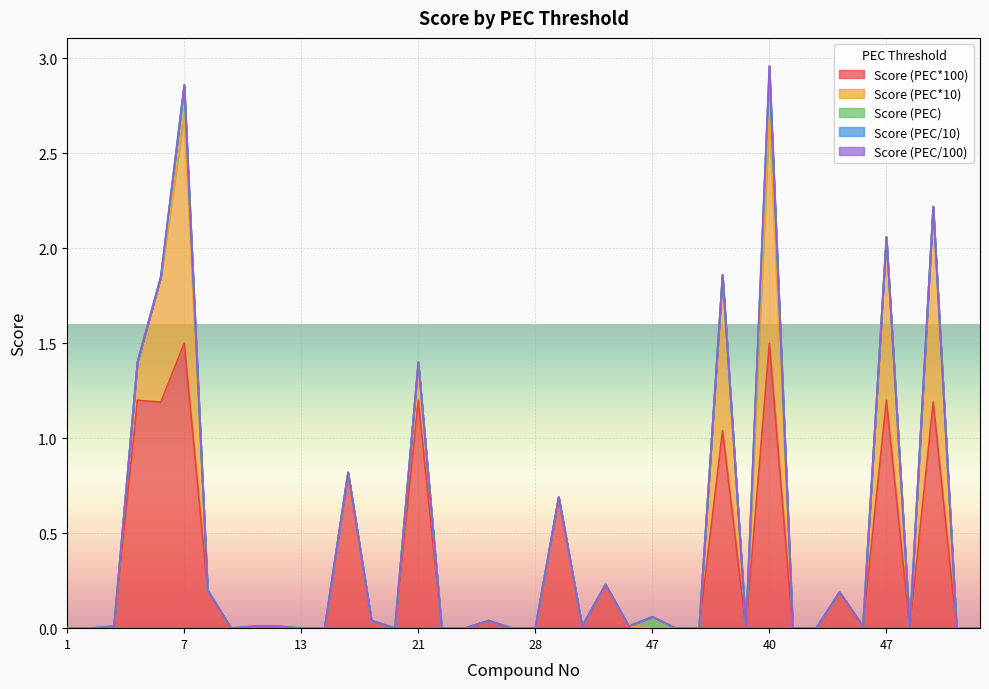

Which category has the lowest value across all series?

1